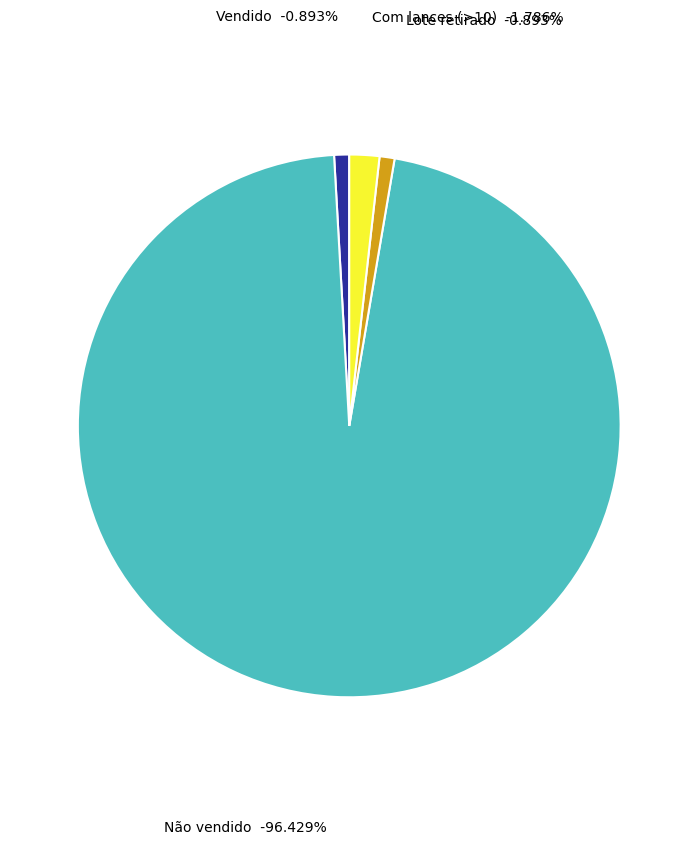

Which slice is the smallest?

Vendido